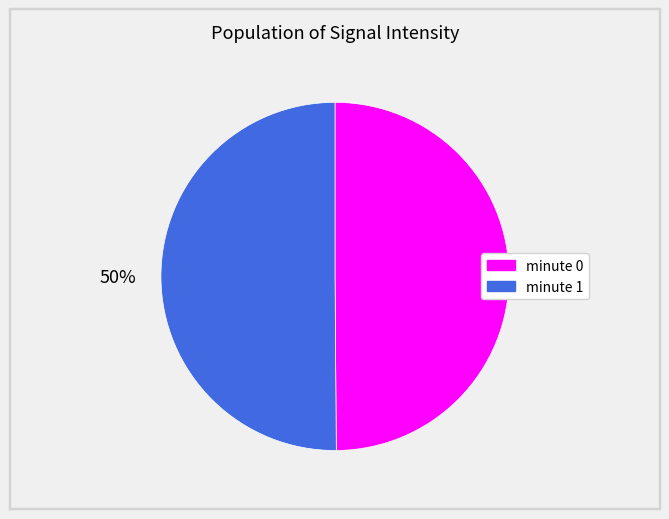

To the nearest percent, what is the difference between the largest and smallest slice percentages?

0%